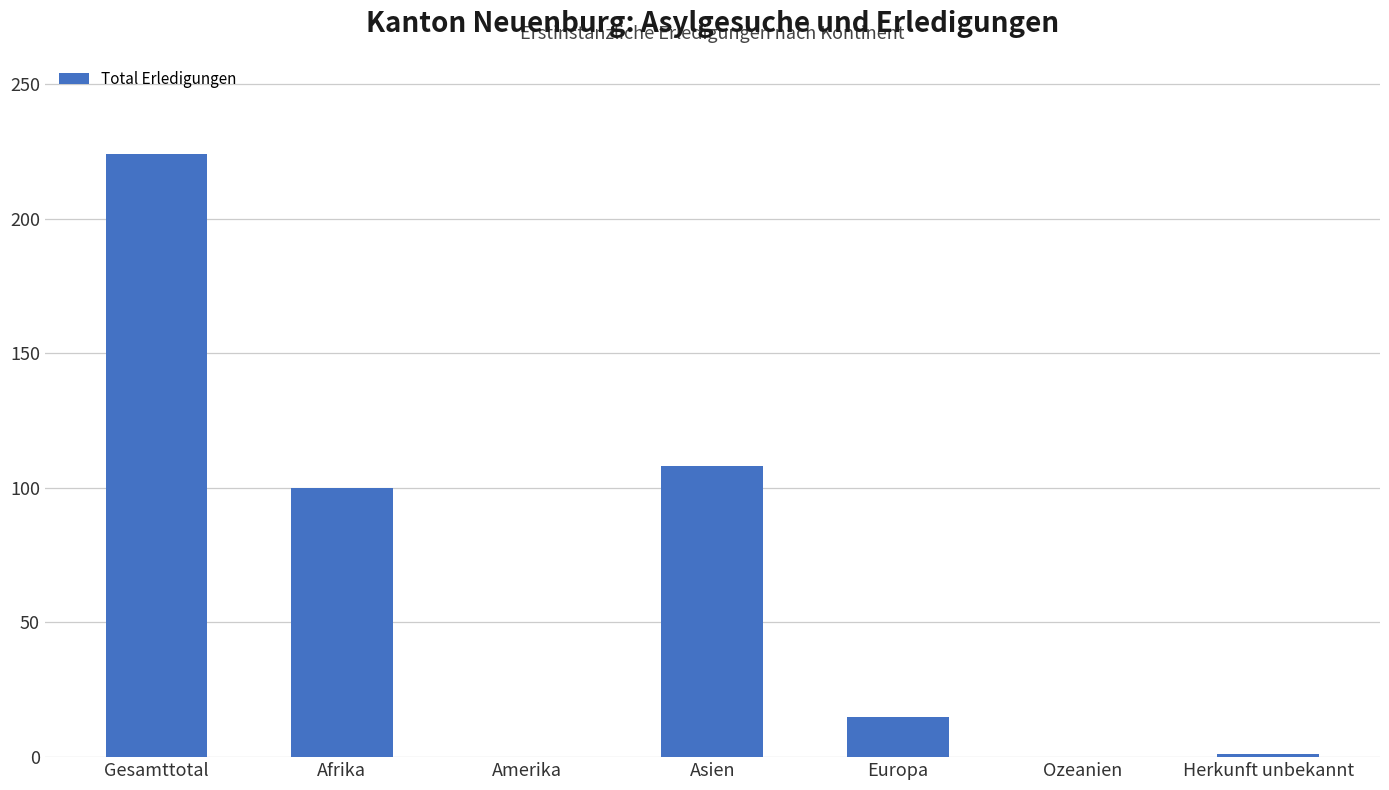

Where is the data nearest to the value 112?

Asien